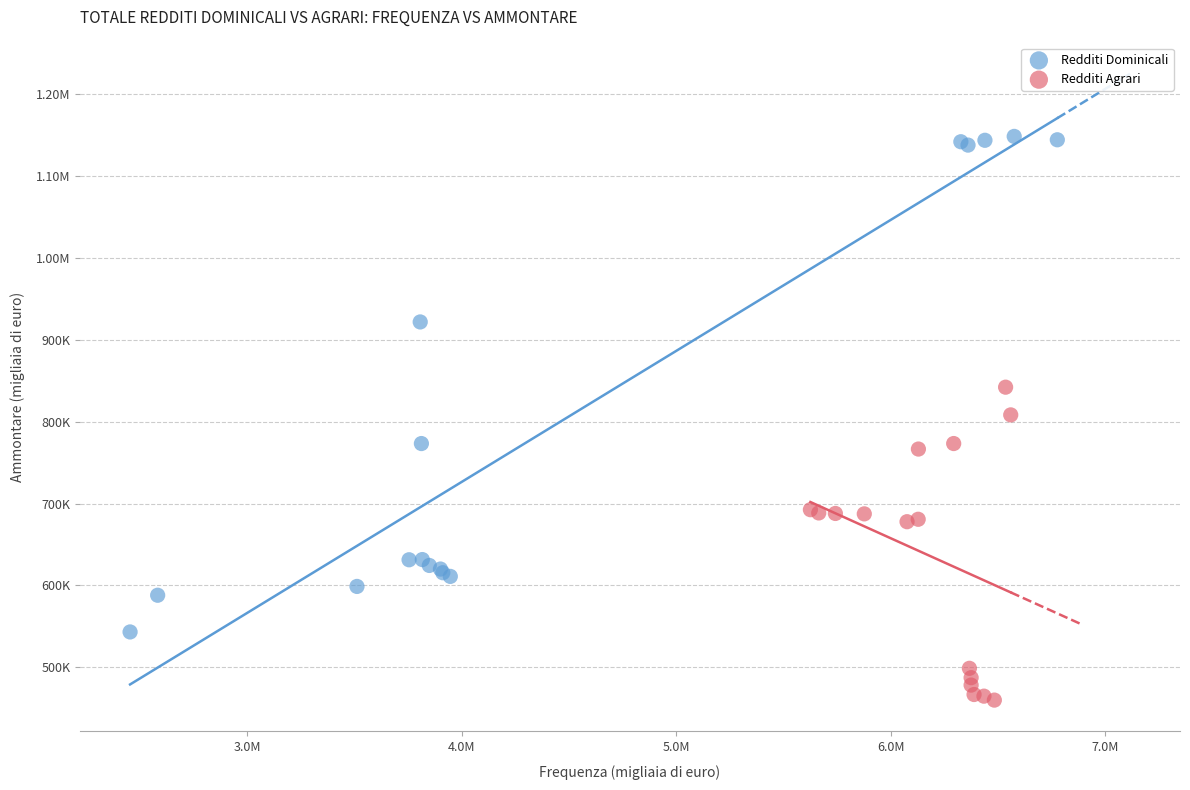

What are all the series names shown in the legend?

Redditi Dominicali, Redditi Agrari